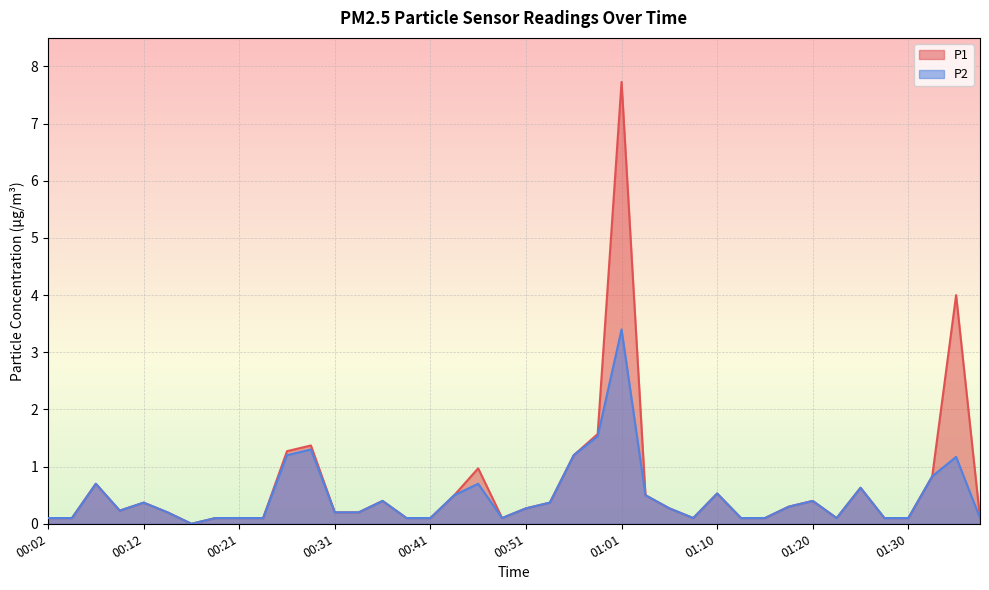

What is the difference between the highest and lowest values at 01:35?

2.8